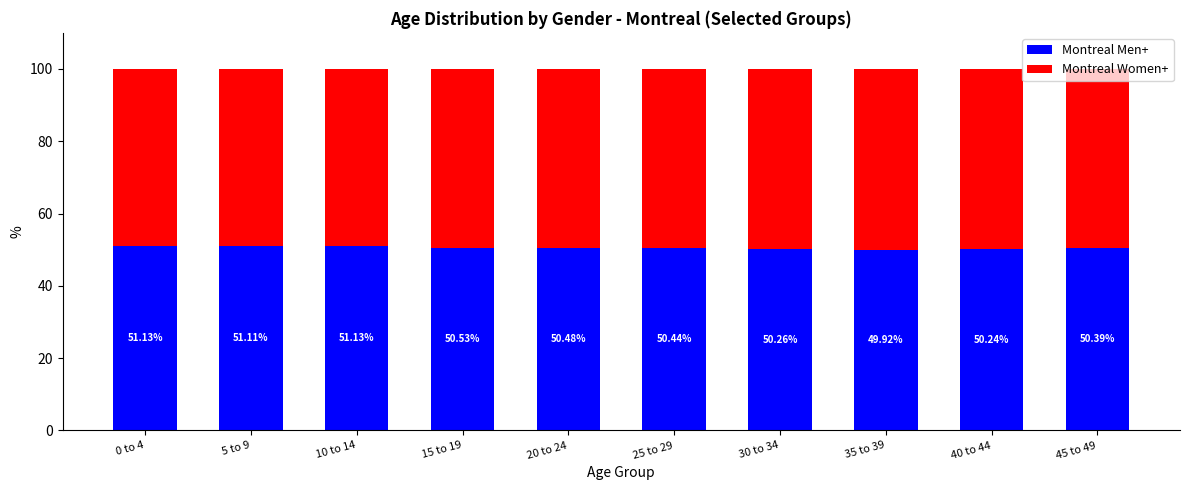

What is the difference between the maximum and minimum values in the Montreal Men+ series?

1.2